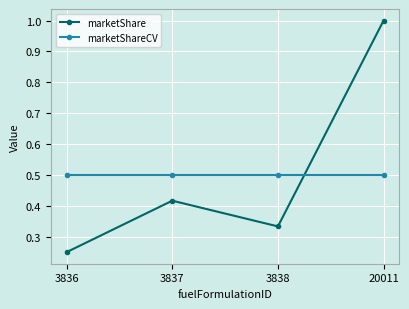

What is the value of the marketShareCV point at the 3rd from the left?

0.5